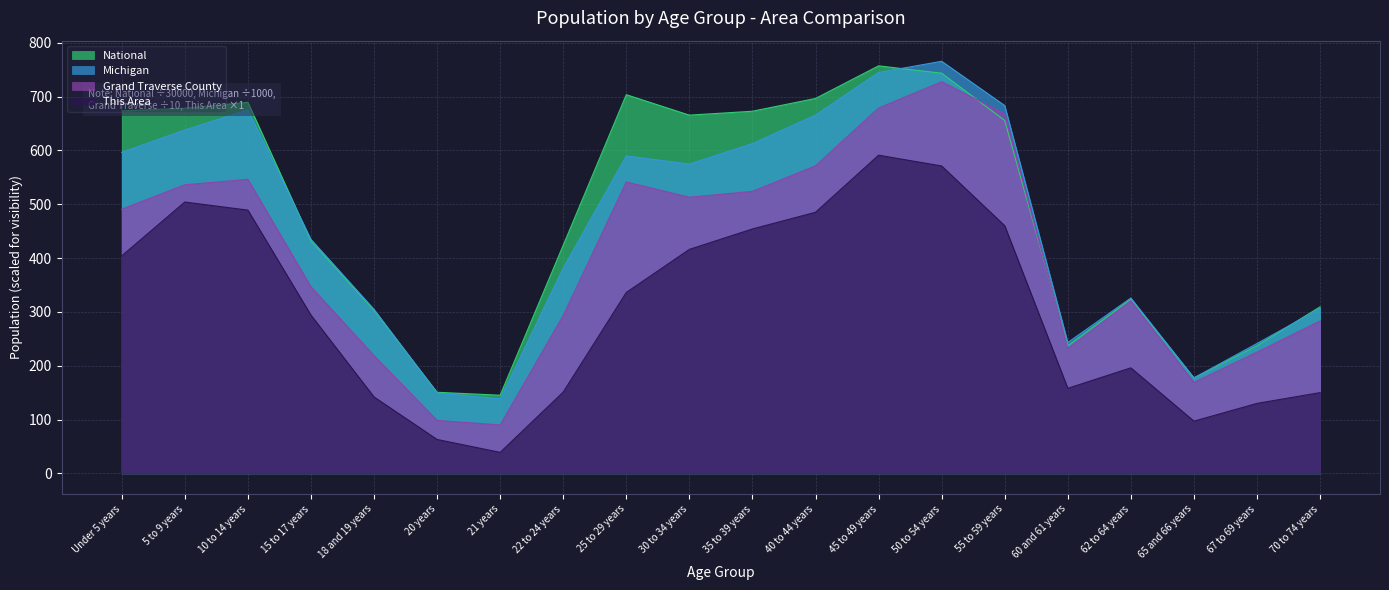

What value does the This Area series have at 25 to 29 years?

336.0